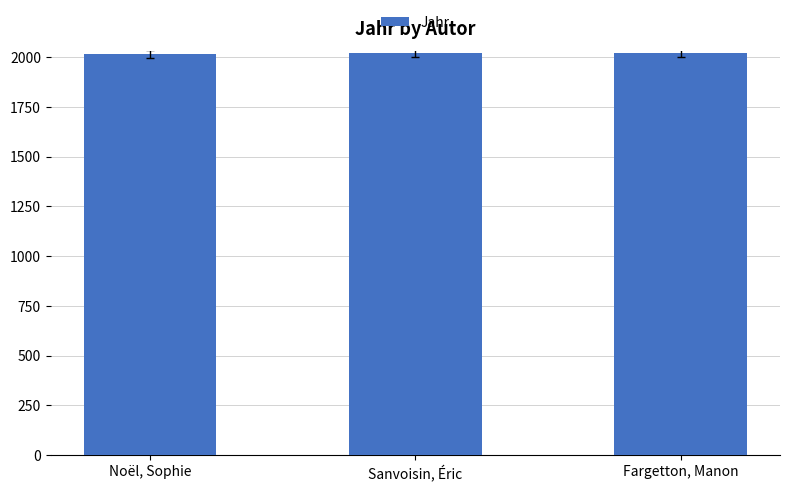

What is the minimum value shown in the chart?

2018